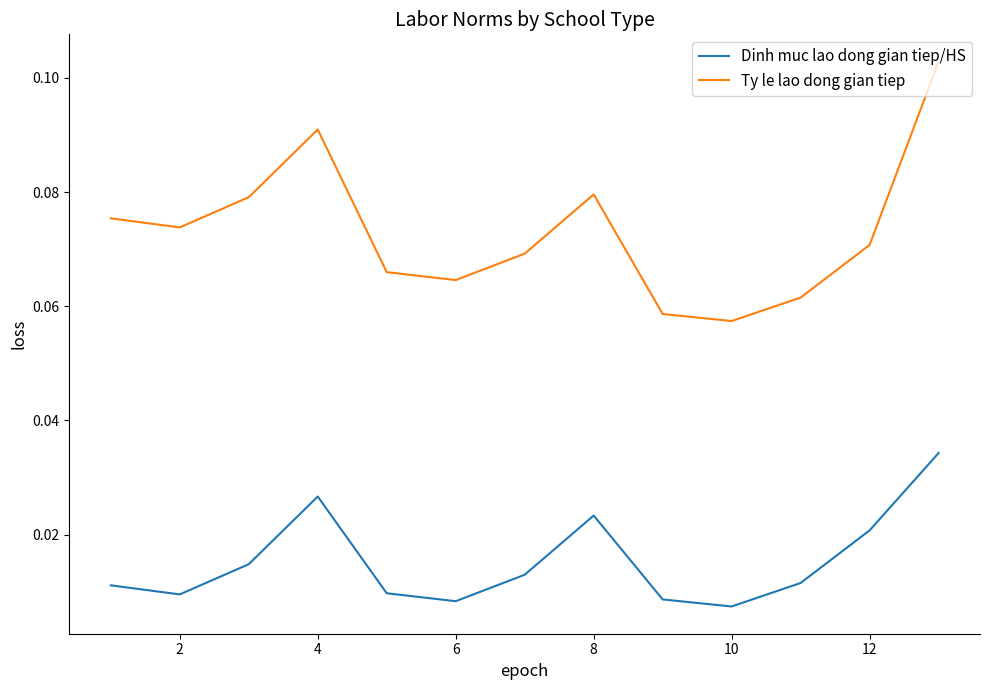

At how many categories does at least one series exceed 0?

13